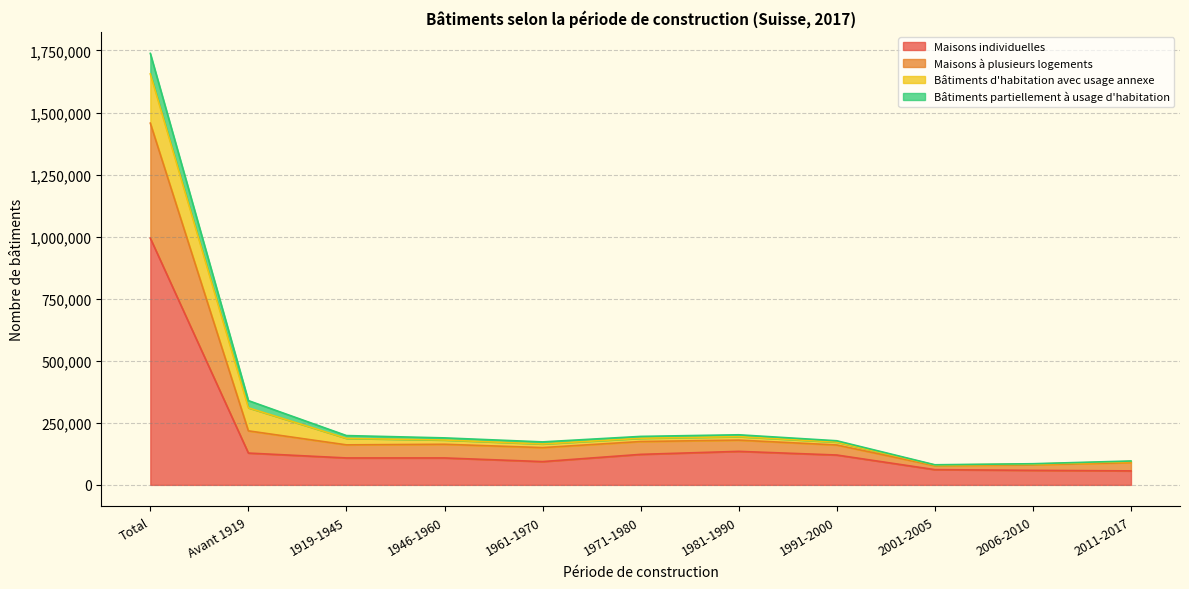

What is the label of the 10th point from the left?

2006-2010